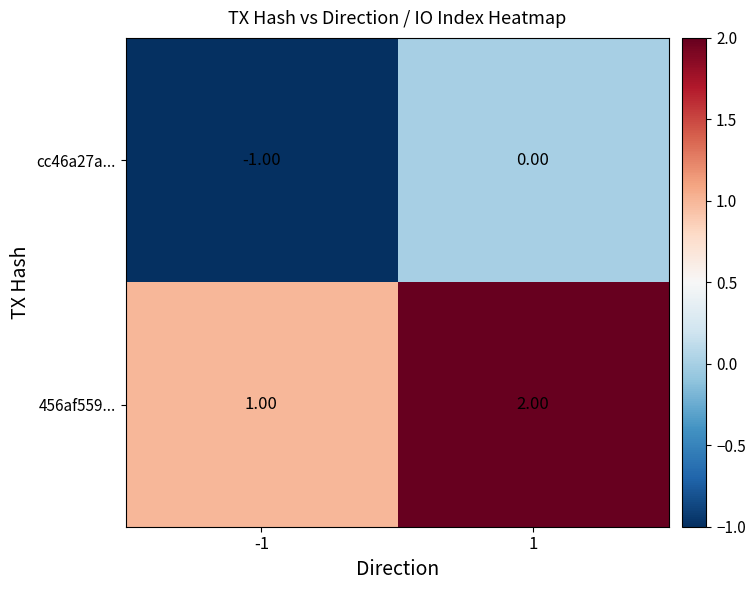

Is the value of 456af559... at -1 greater than the value of cc46a27a... at -1?

Yes